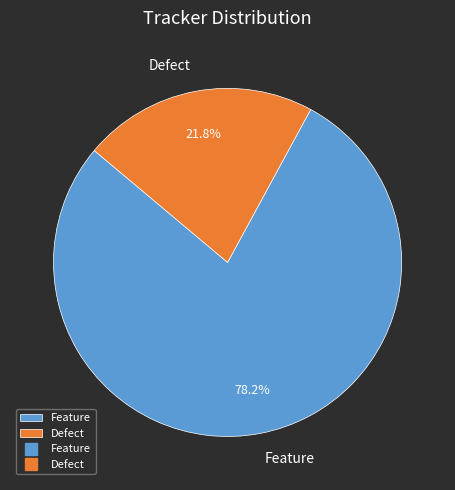

What is the majority slice?

Feature